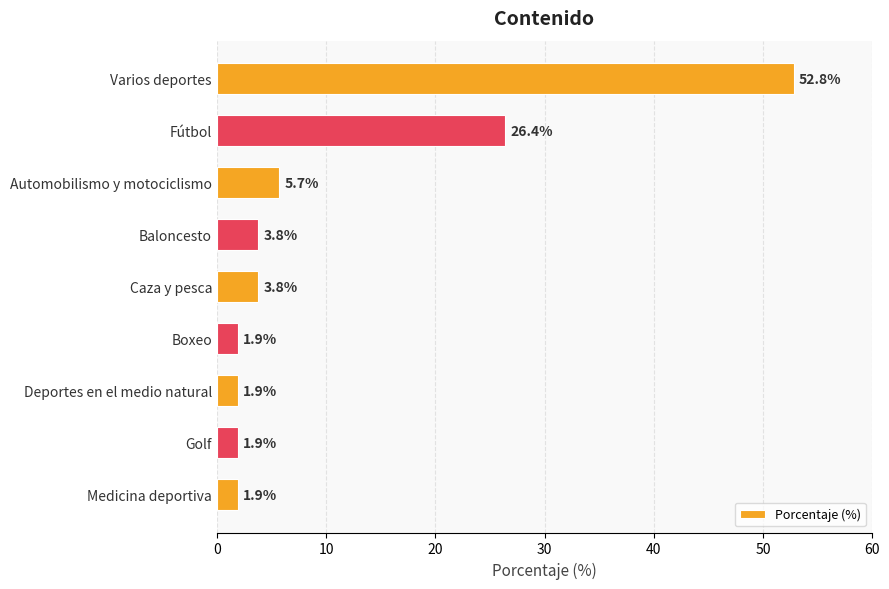

What is the difference between the maximum and minimum values?

50.9